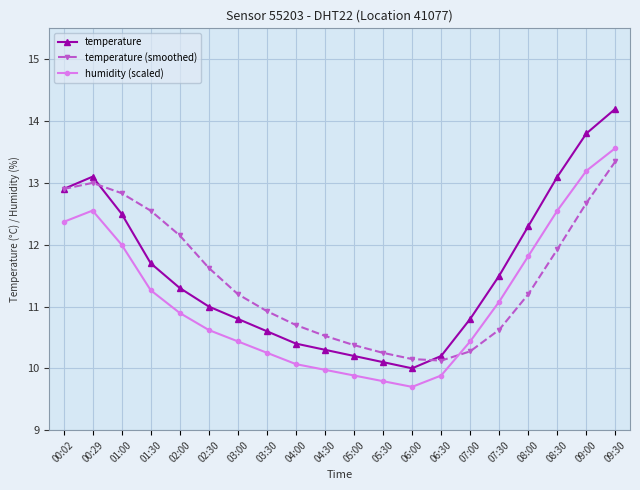

What is the highest value of the temperature series?

14.2